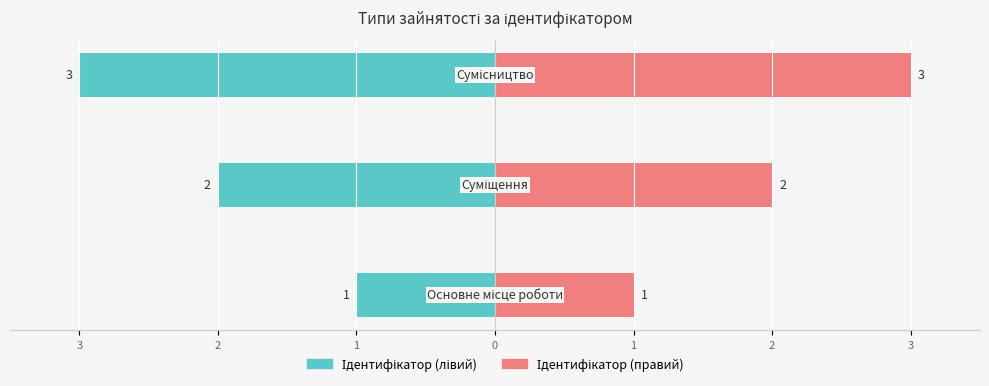

What are all the series names shown in the legend?

Ідентифікатор (лівий), Ідентифікатор (правий)